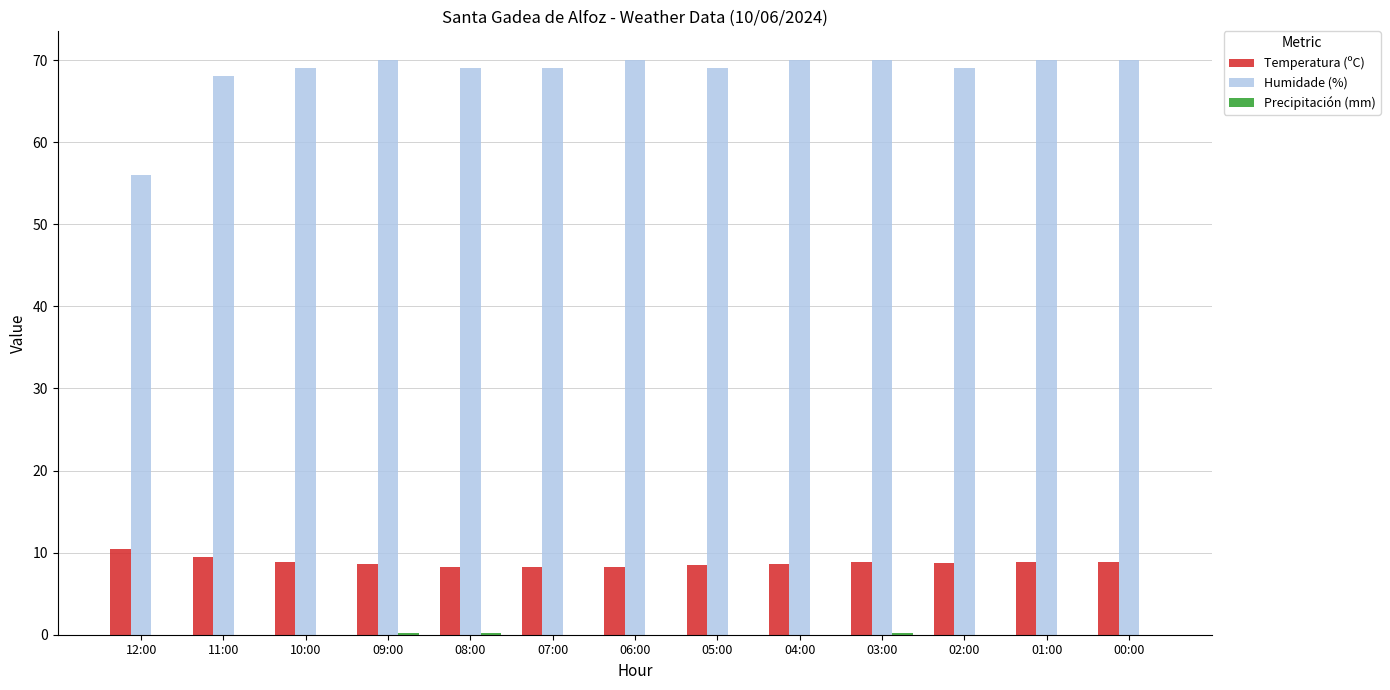

Is it true that Temperatura (ºC) equals 8.2 at 07:00?

True